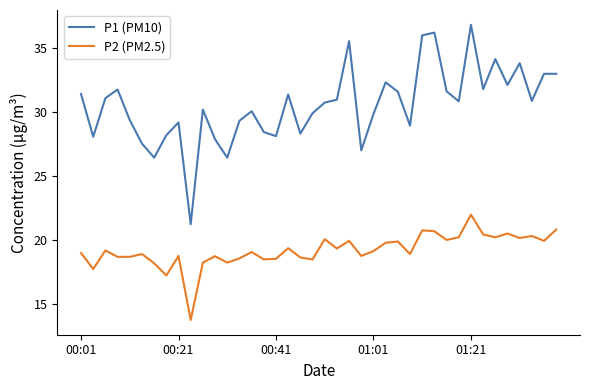

True or false: P1 (PM10) and P2 (PM2.5) intersect in this chart.

False